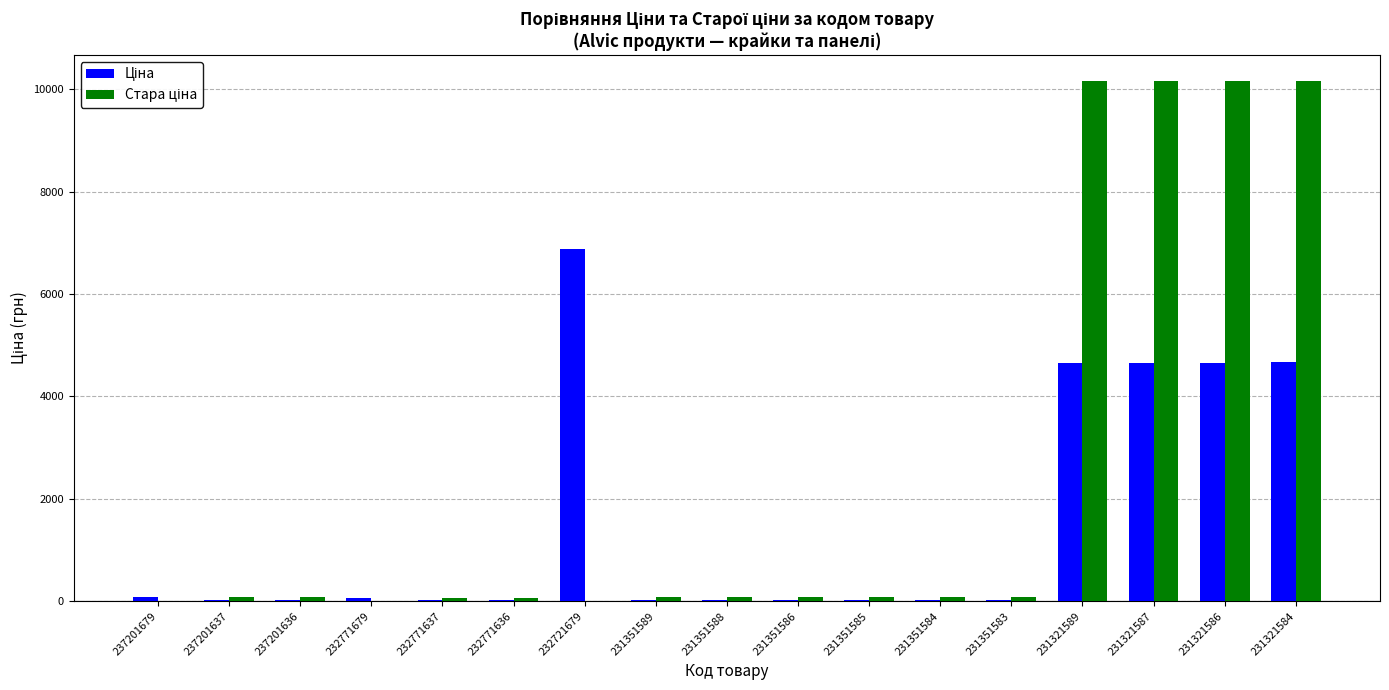

What is the difference between the maximum and minimum values in the Ціна series?

6853.8